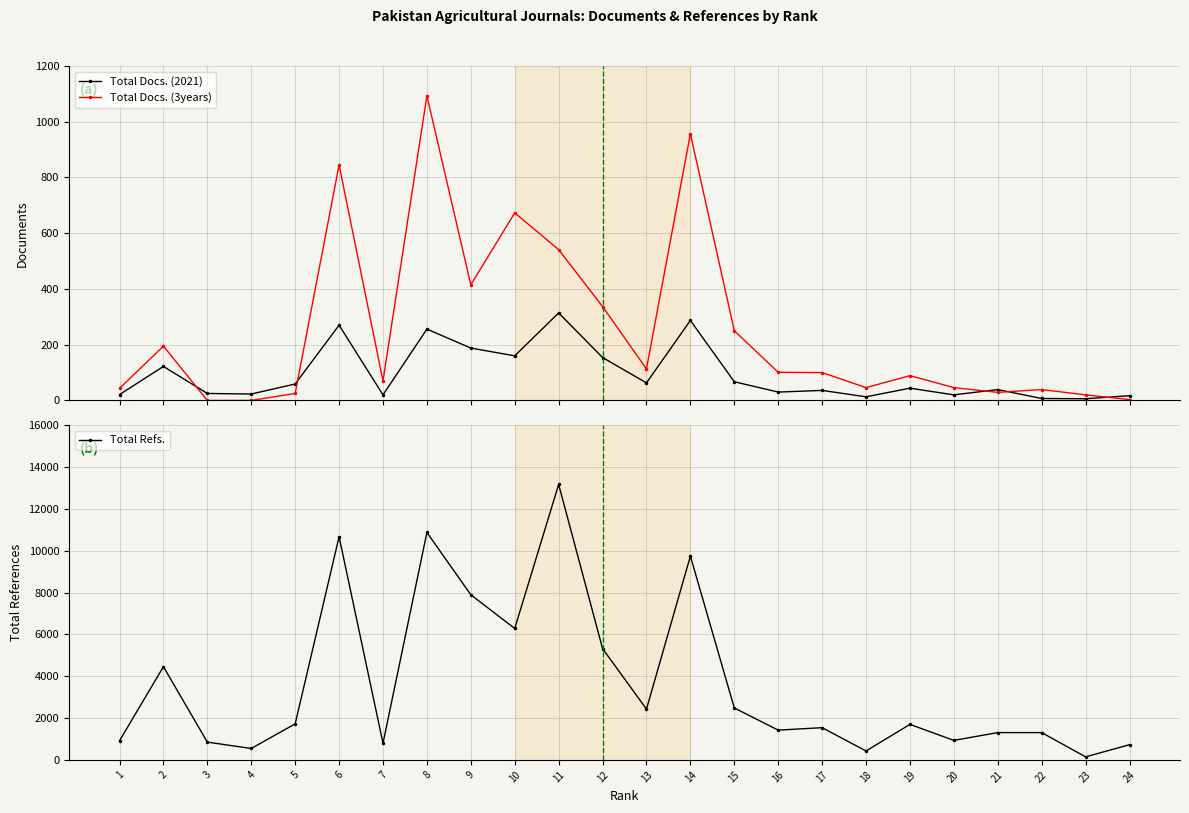

What is the difference between the maximum and minimum values in the Total Refs. series?

13034